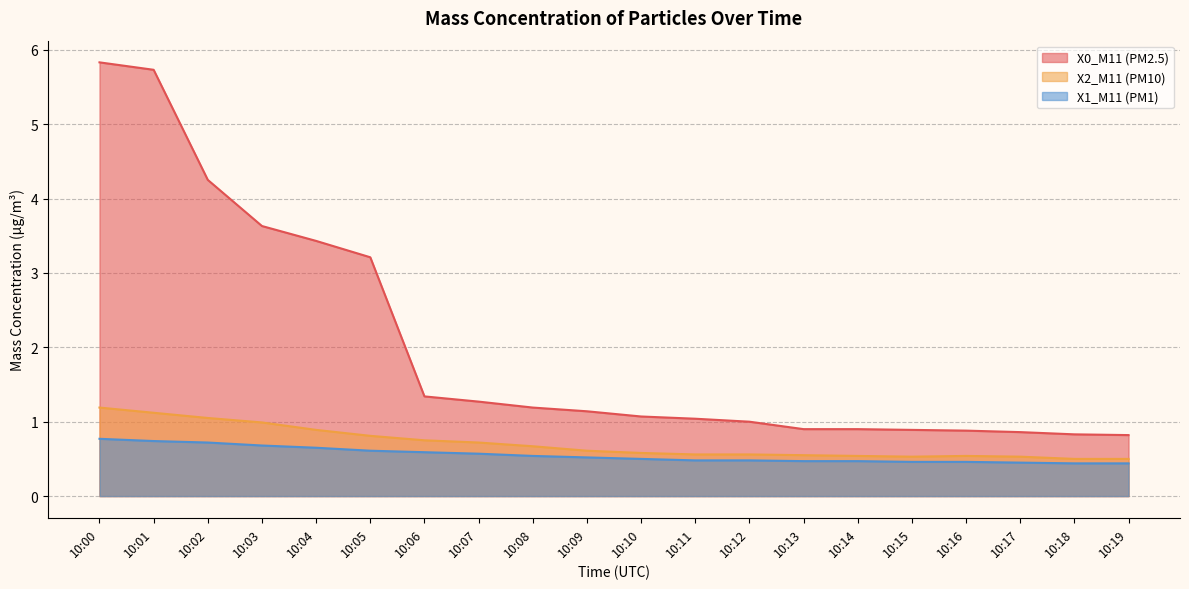

True or false: X0_M11 (PM2.5) and X2_M11 (PM10) cross at least once.

False